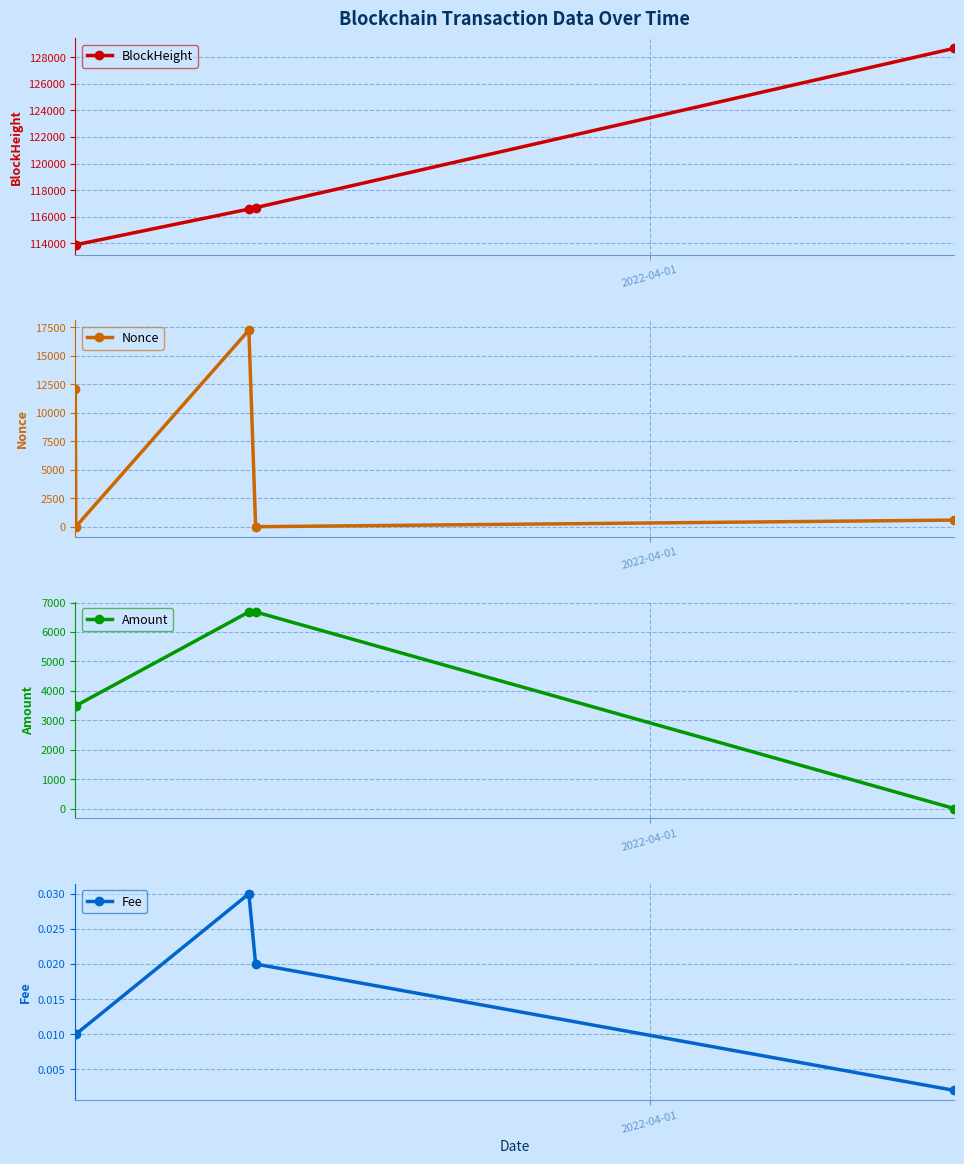

At how many categories does at least one series exceed 86474?

5